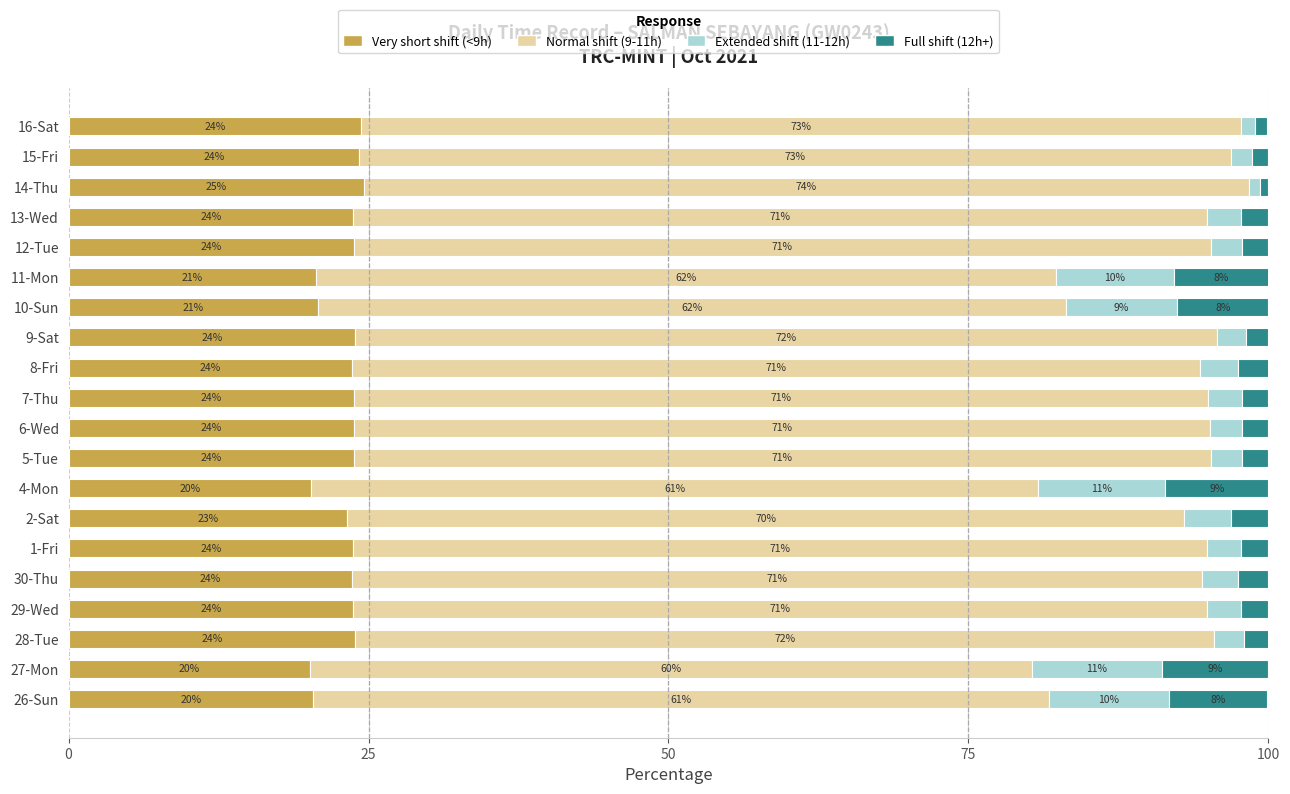

What are all the series names shown in the legend?

Very short shift (<9h), Normal shift (9-11h), Extended shift (11-12h), Full shift (12h+)